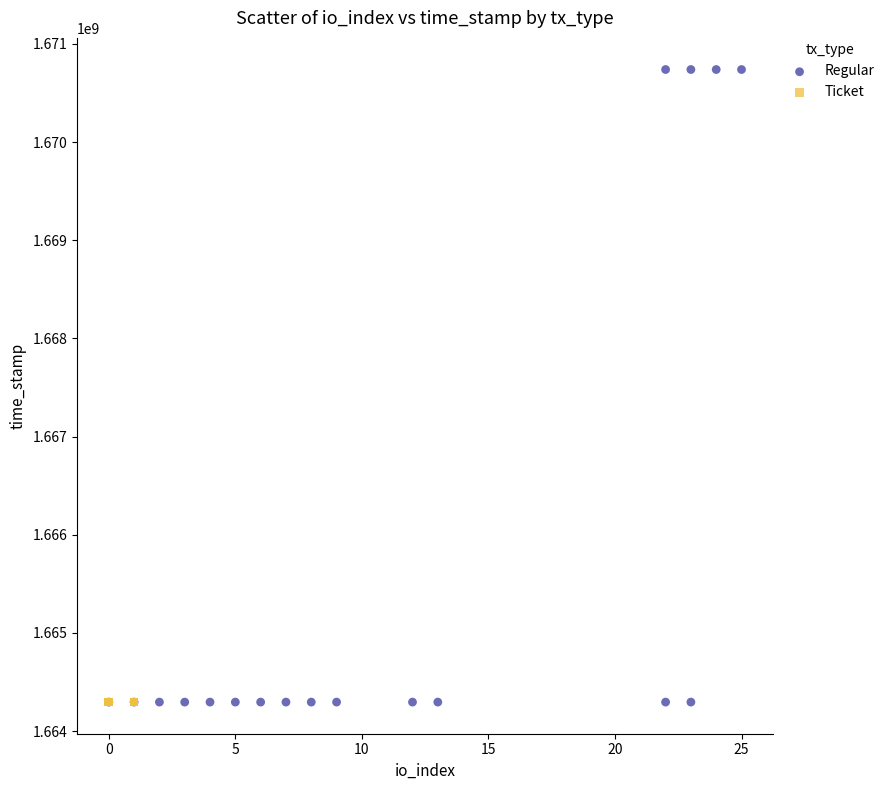

Which series contains the highest Y value?

Regular